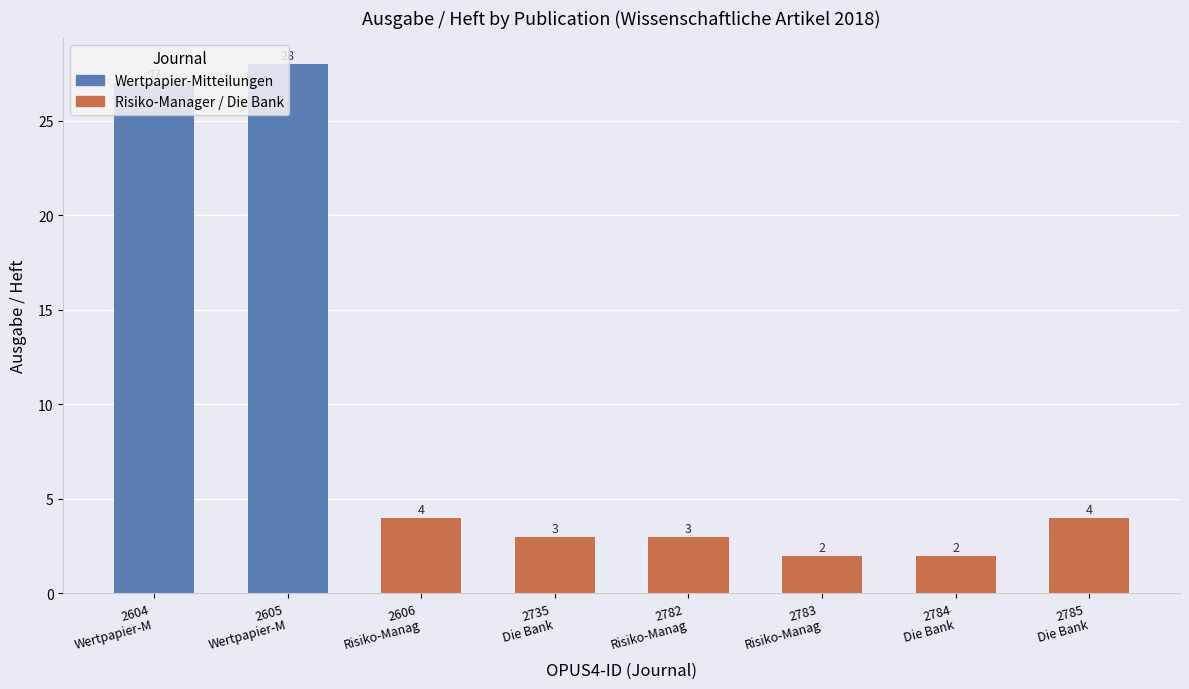

What is the difference between the maximum and minimum values?

26